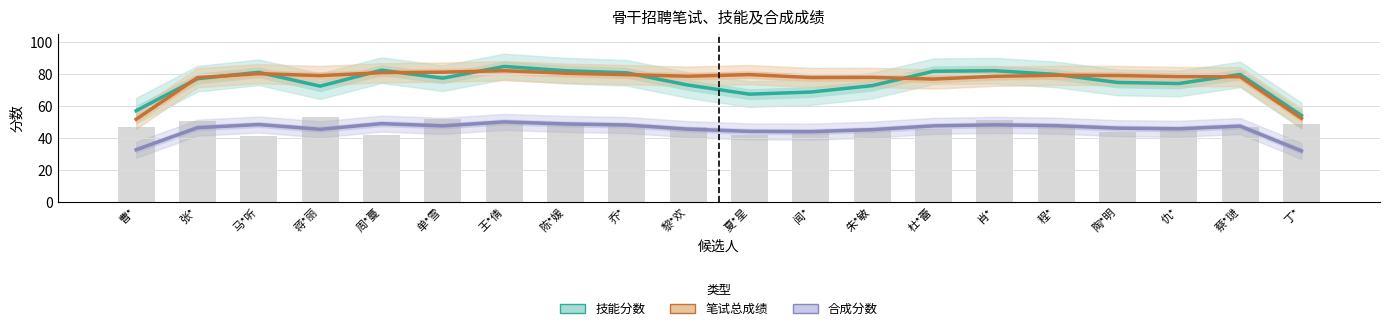

Rank the series by their maximum value, from highest to lowest.

技能分数, 笔试总成绩, 合成分数